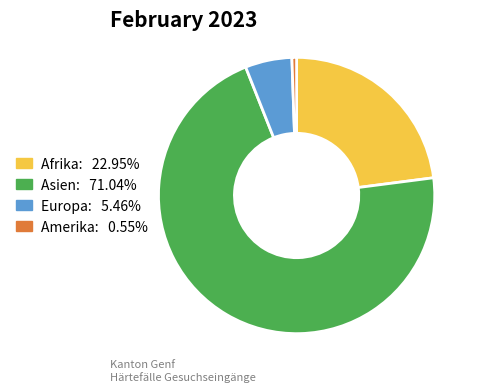

Is the sum of Asien: 71.04% and Amerika: 0.55% greater than half?

Yes